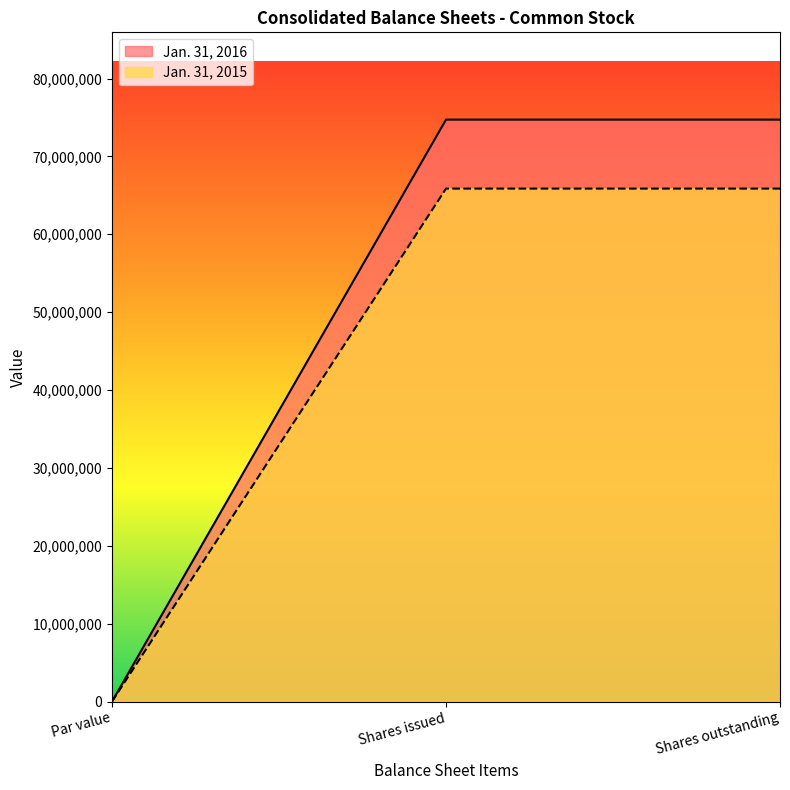

How many data points does each series have?

3